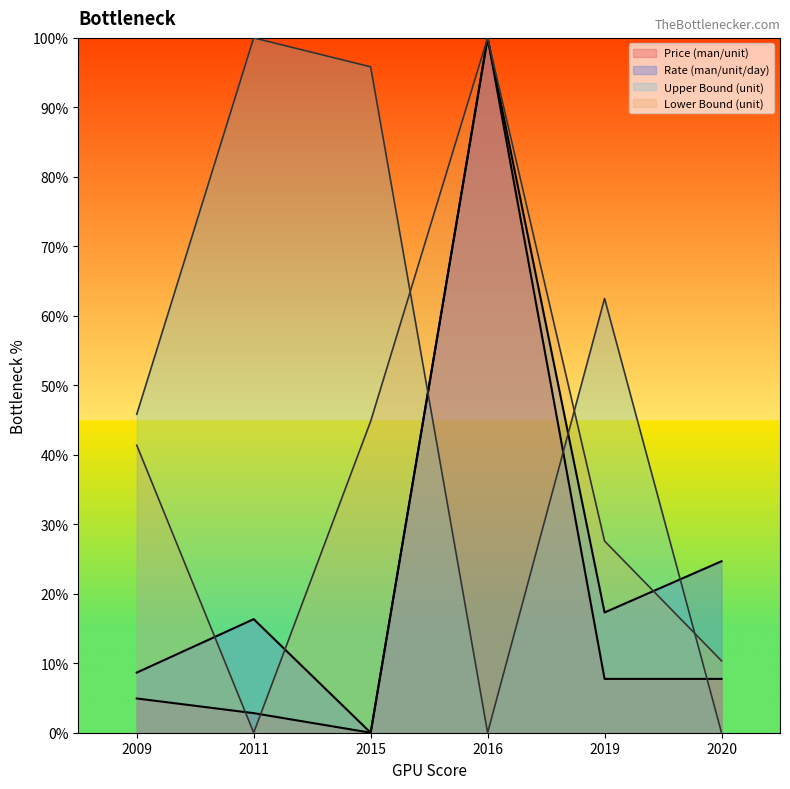

Reading left to right, transcribe all the data shown in this chart.

Price (man/unit): 4.9	2.8	0.0	100.0	7.7	7.7
Rate (man/unit/day): 8.7	16.3	0.0	100.0	17.3	24.7
Upper Bound (unit): 45.8	100.0	95.8	0.0	62.5	0.0
Lower Bound (unit): 41.4	0.0	44.8	100.0	27.6	10.3